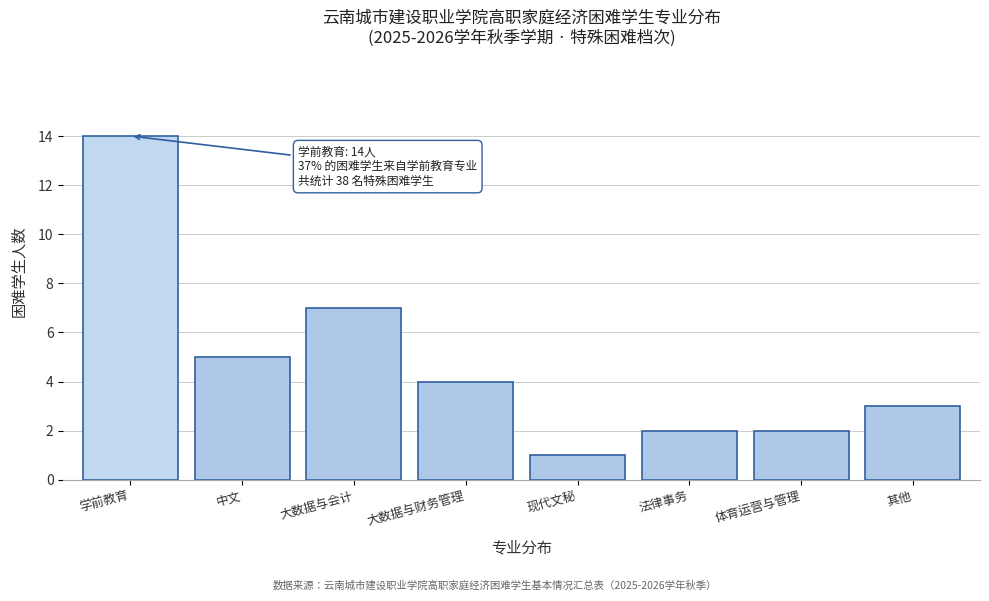

Reading right to left, extract all data points from this chart.

其他=3	体育运营与管理=2	法律事务=2	现代文秘=1	大数据与财务管理=4	大数据与会计=7	中文=5	学前教育=14